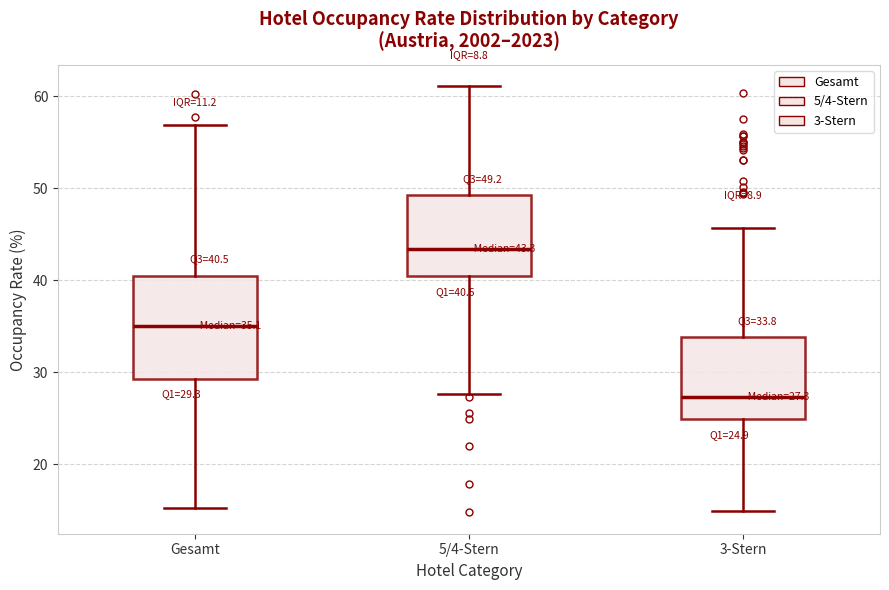

Which box has the lowest median line?

3-Stern